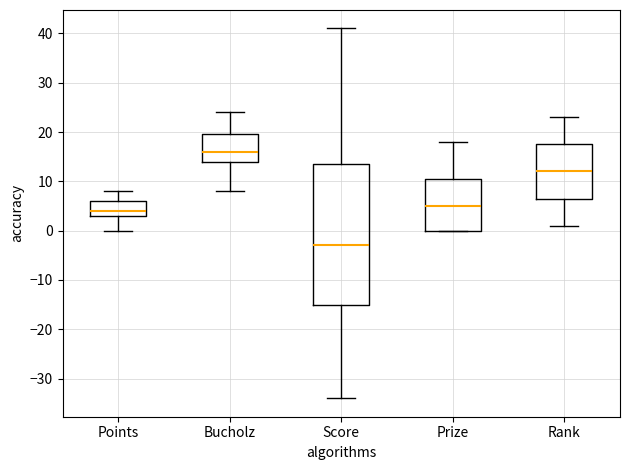

Reading left to right, read every box against the y-axis: the position of its median line, the range the box covers, and the ends of its whiskers. The values are not printed on the chart, so give them approximately, as read against the axis.

Points: median 4, box 3 to 6, whiskers 0 to 8
Bucholz: median 16, box 14 to 20, whiskers 8 to 24
Score: median -3, box -15 to 14, whiskers -34 to 41
Prize: median 5, box 0 to 11, whiskers 0 to 18
Rank: median 12, box 7 to 18, whiskers 1 to 23